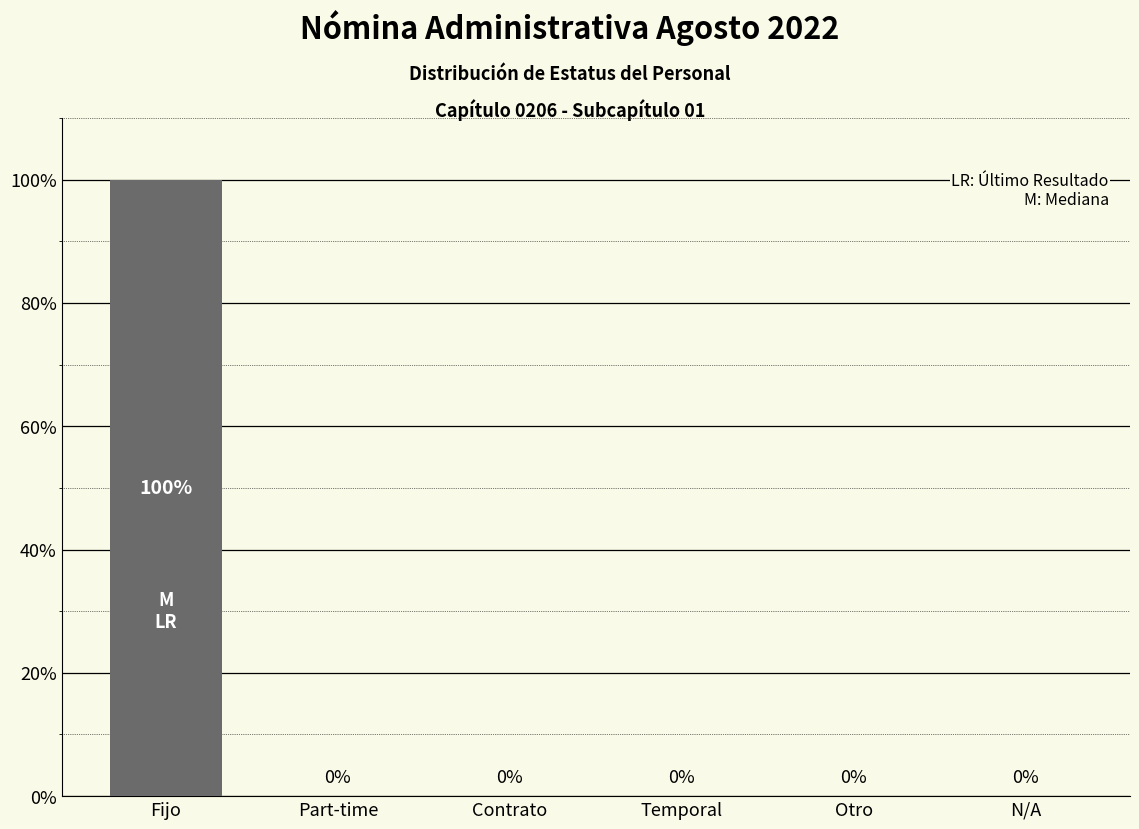

True or false: the data shows 0 at Part-time.

True